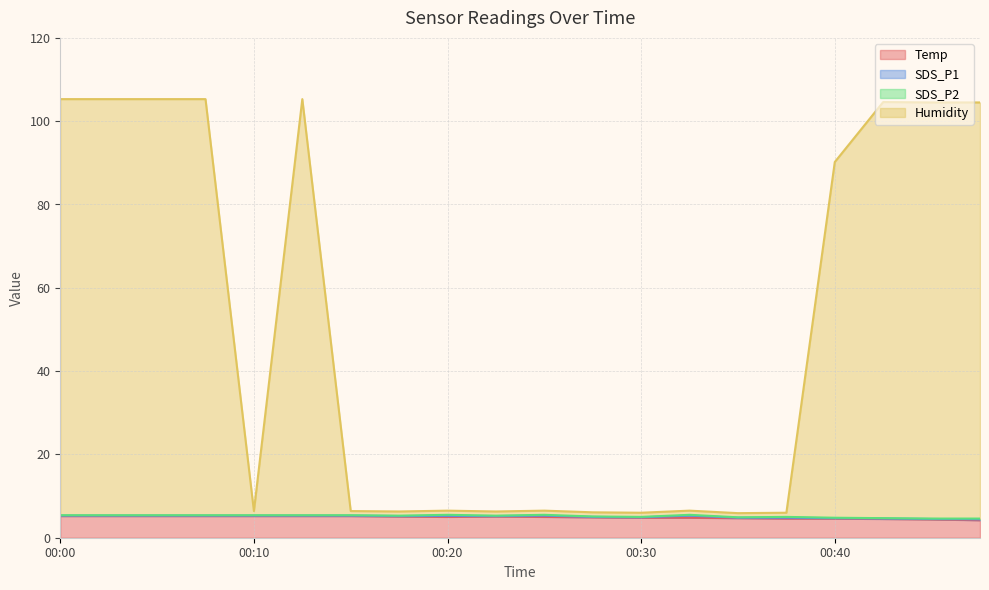

Does the chart display data point markers on the line(s)?

No